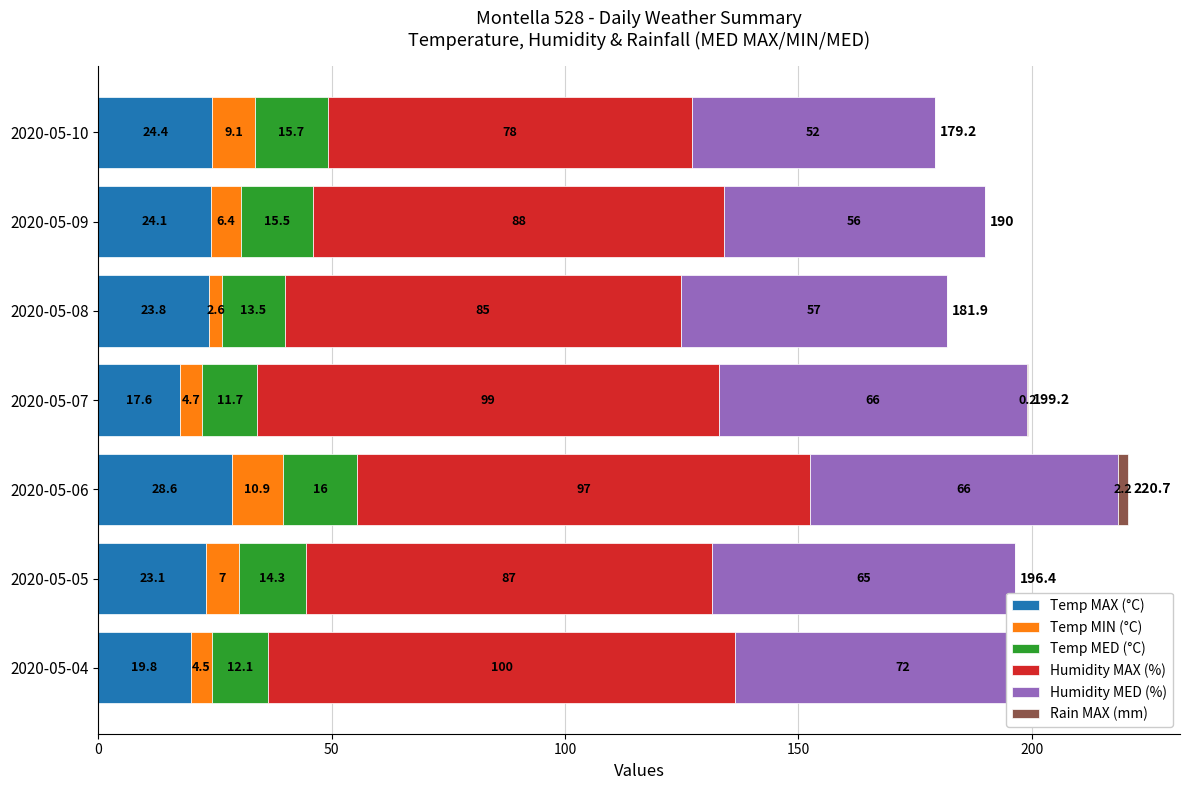

Is it true that Humidity MED (%) equals 65.0 at 2020-05-05?

True